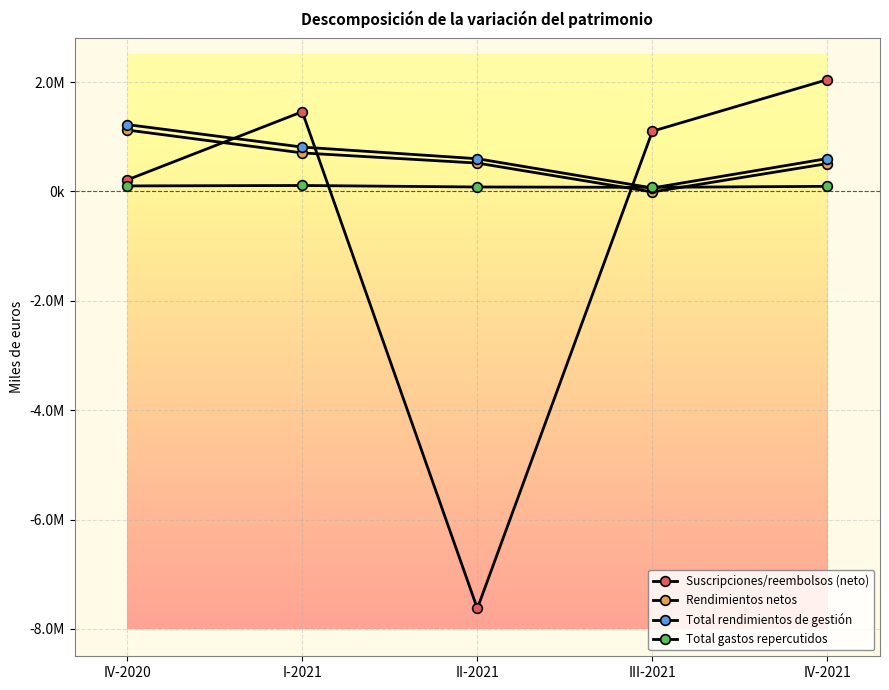

Which category has the lowest value in the Rendimientos netos series?

III-2021